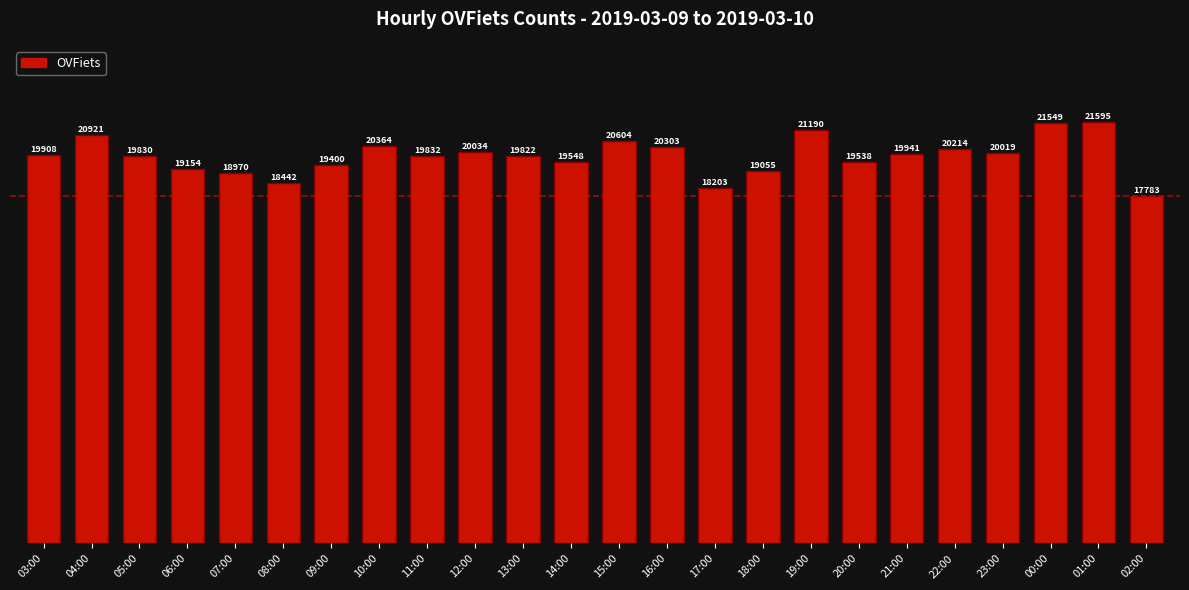

Is it true that the value at 17:00 is 18203?

True